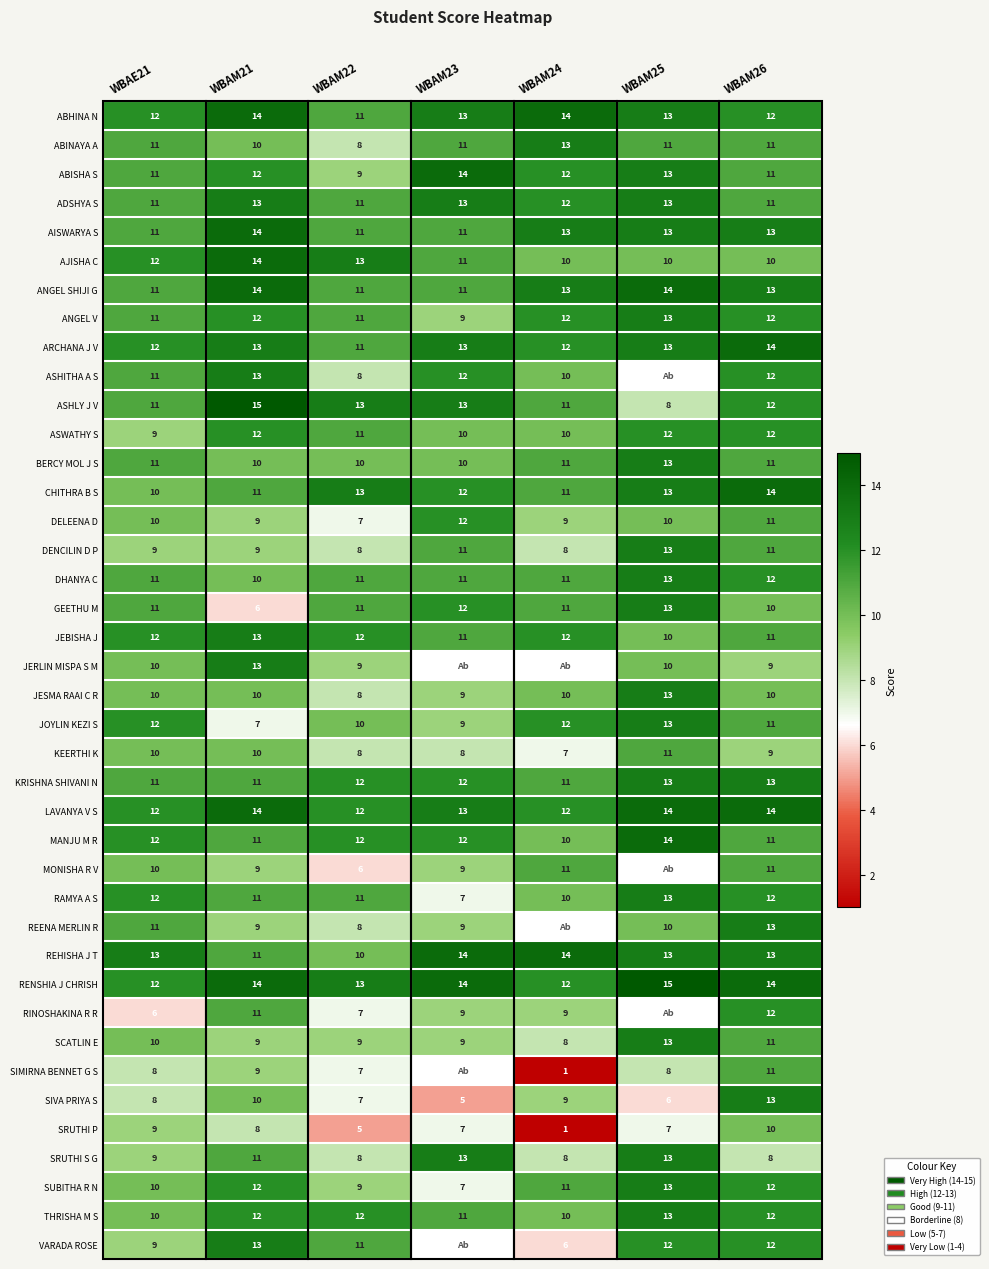

True or false: ANGEL SHIJI G has a value of 13 at WBAM26.

True